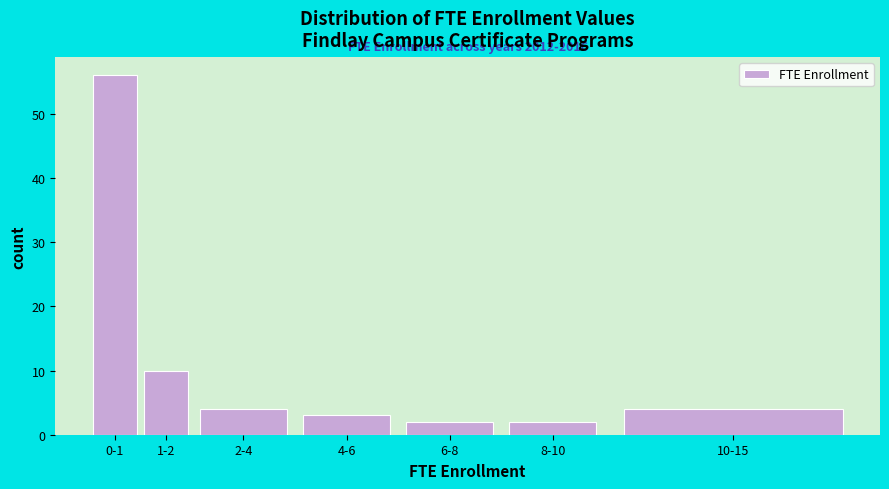

Reading right to left, list all the values displayed in this chart.

4	2	2	3	4	10	56